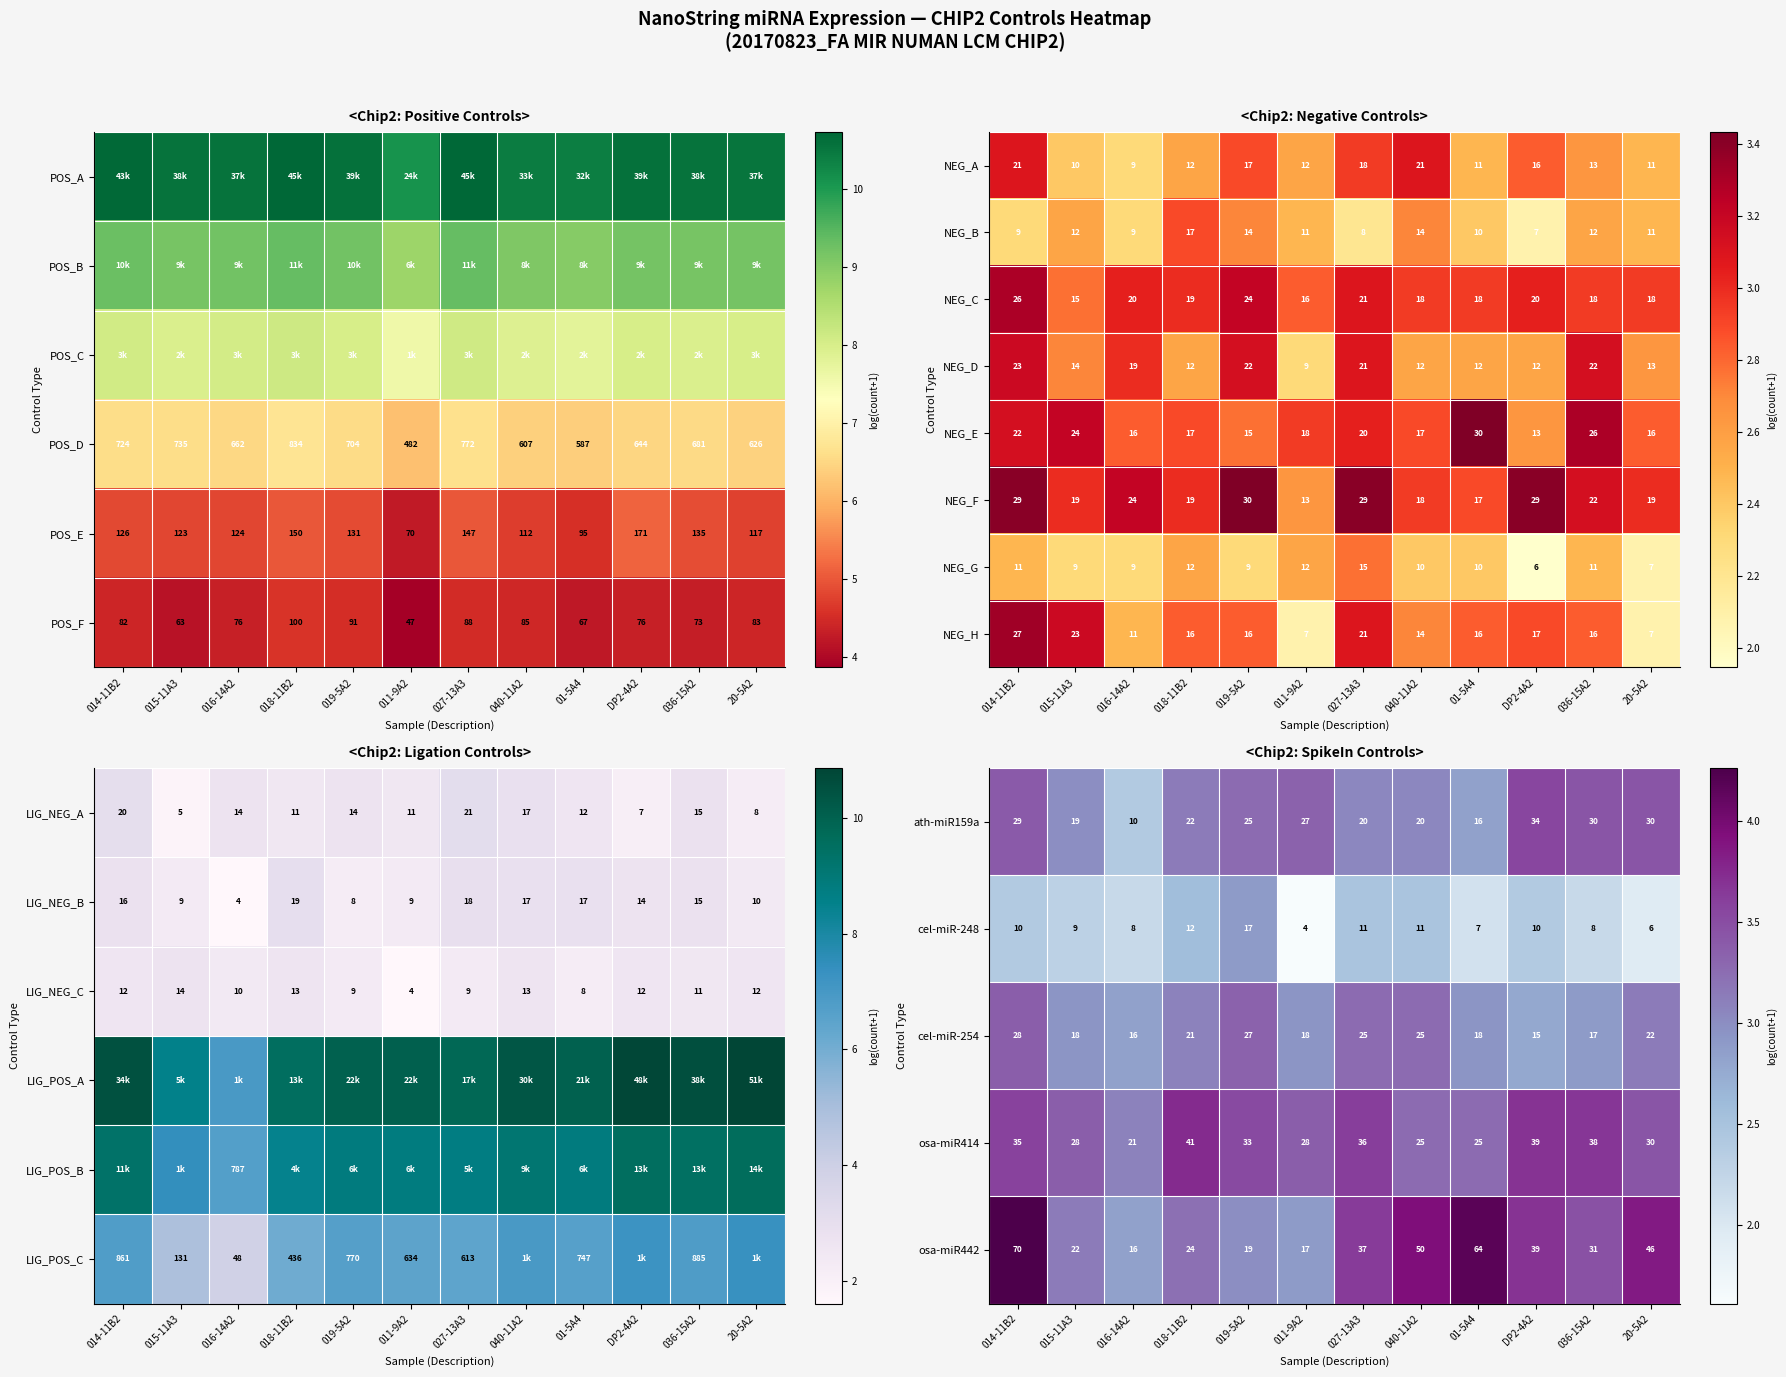

Is the value of NEG_F at 016-14A2 greater than the value of NEG_D at 040-11A2?

Yes